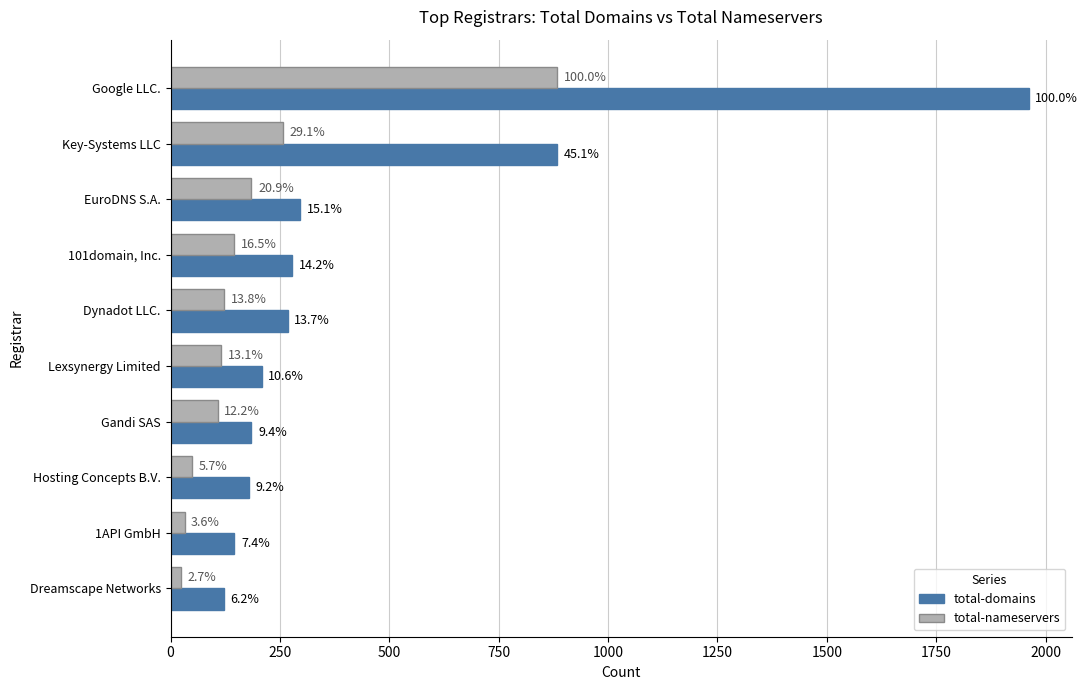

Rank the series by their average value, from lowest to highest.

total-nameservers, total-domains